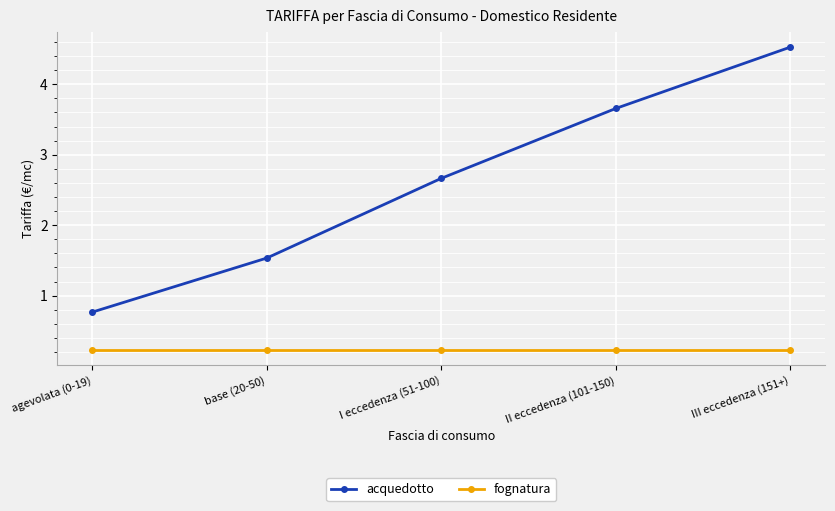

At how many categories does at least one series exceed 2?

3